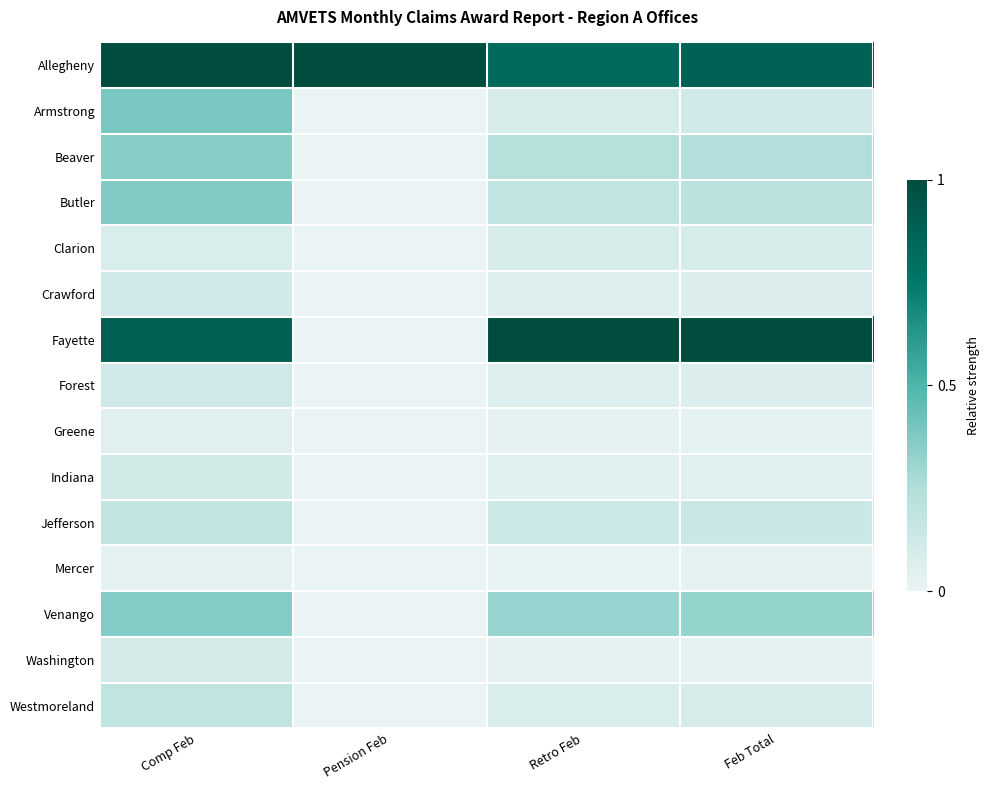

How many data points does each series have?

4